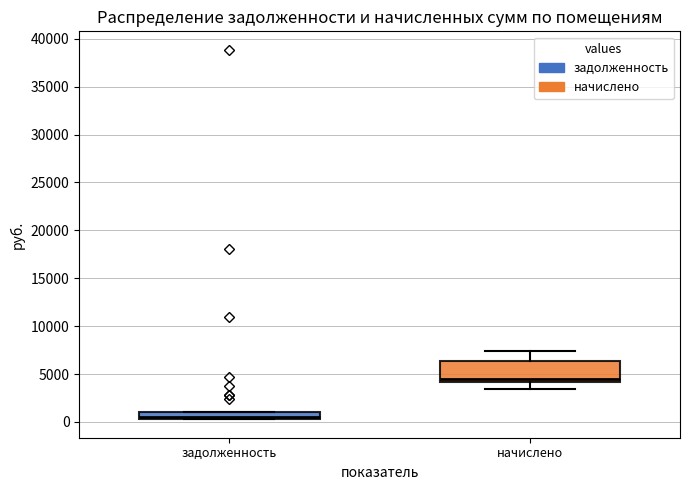

Where is the upper edge of the box for задолженность on the y-axis? The values are not printed on the chart, so give them approximately, as read against the axis.

1000